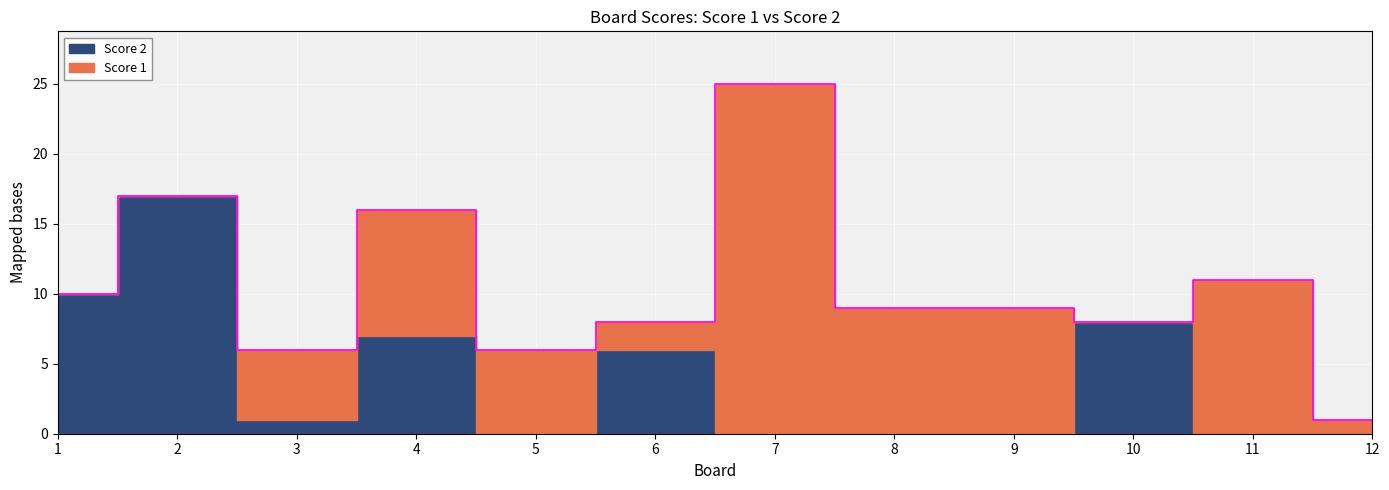

At which category does Score 1 reach its first local valley?

6